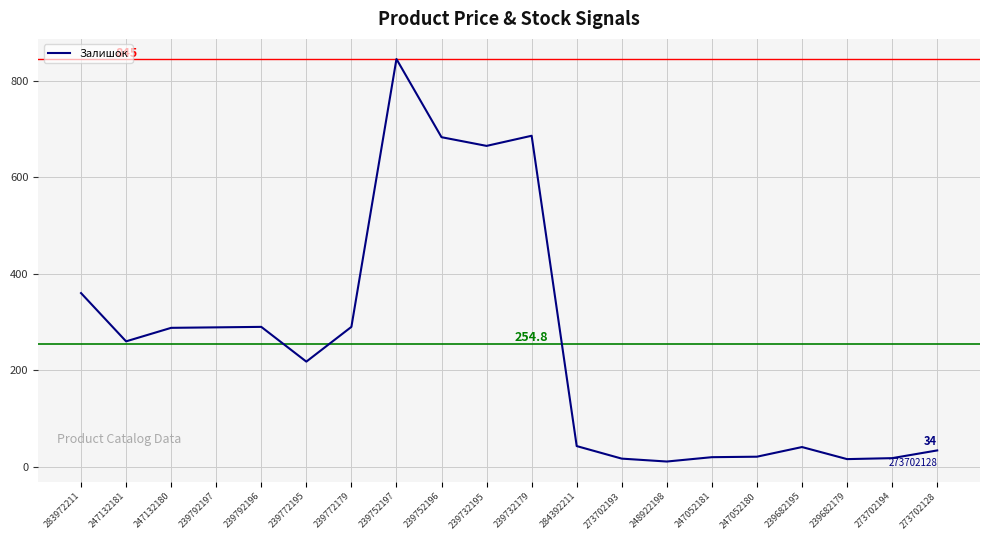

The value at 239752197 is 1367. True or false?

False